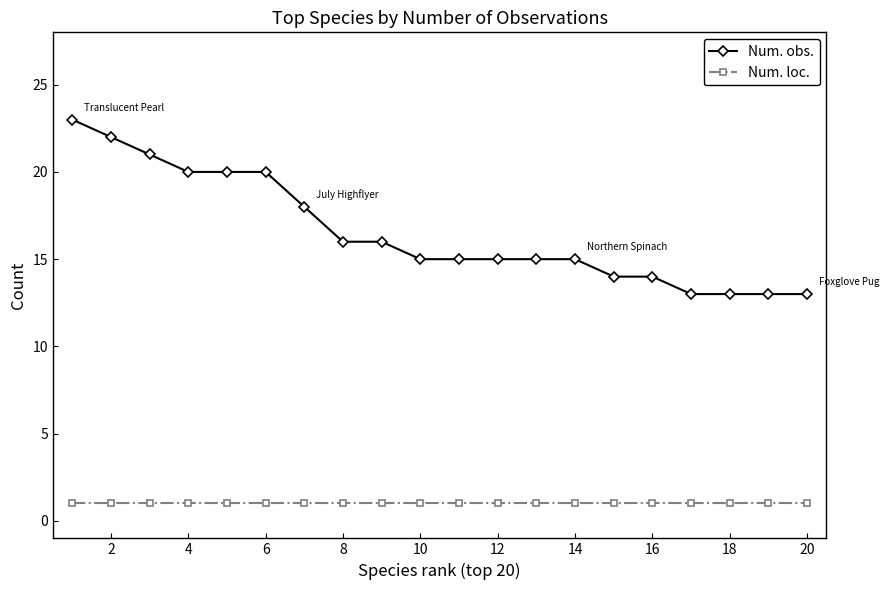

What is the value of the Num. obs. point at the 17th from the left?

13